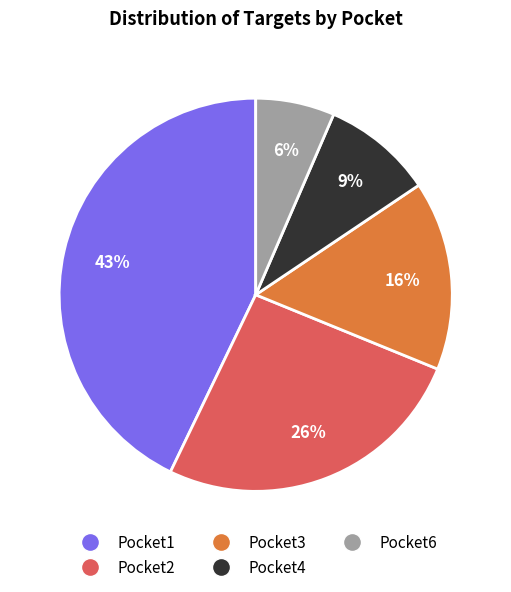

Is there a majority slice in this chart?

No